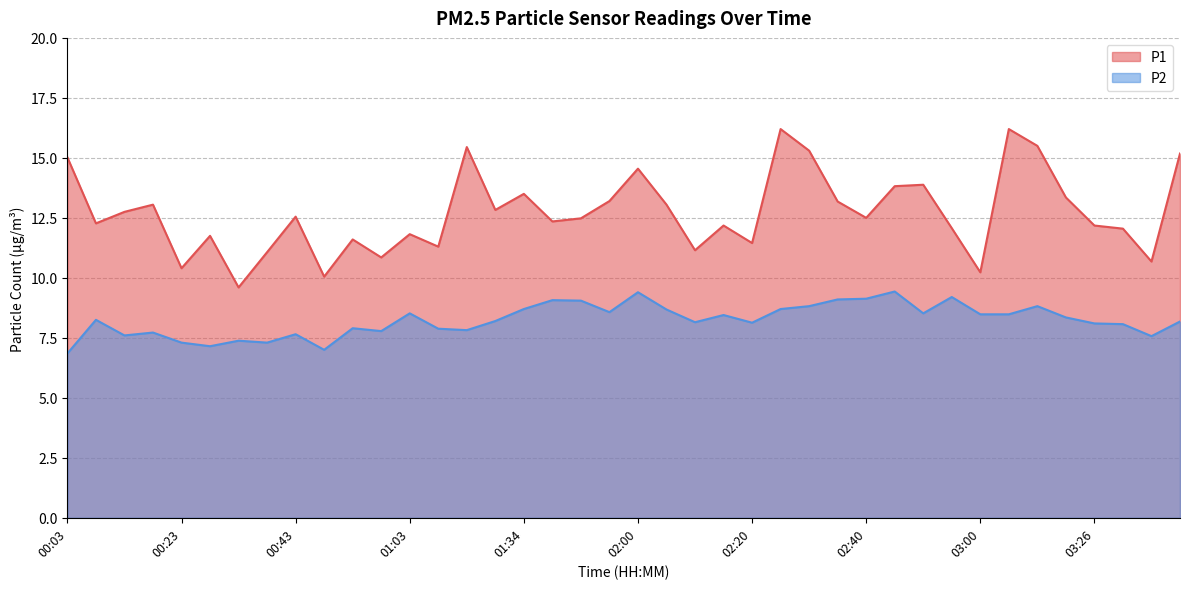

How many data points does each series have?

40